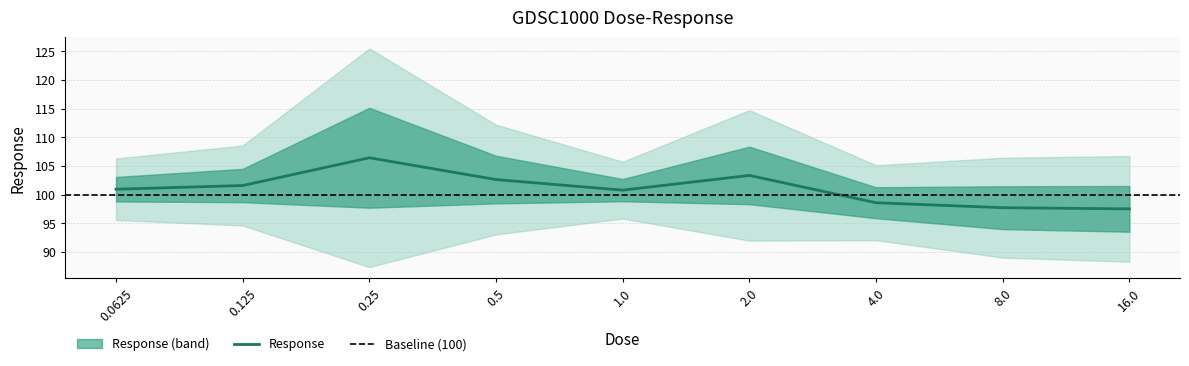

How many points are lower than both their immediate neighbors (excluding endpoints)?

1